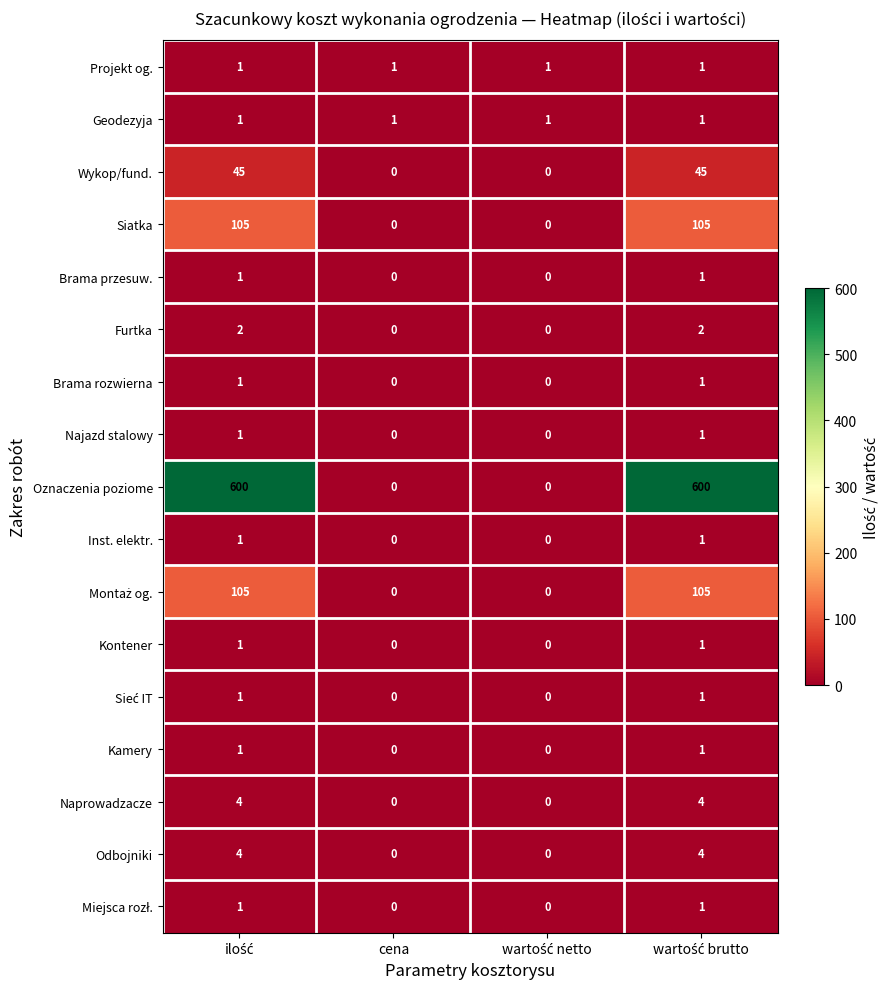

Which series has the largest total across all categories?

Oznaczenia poziome